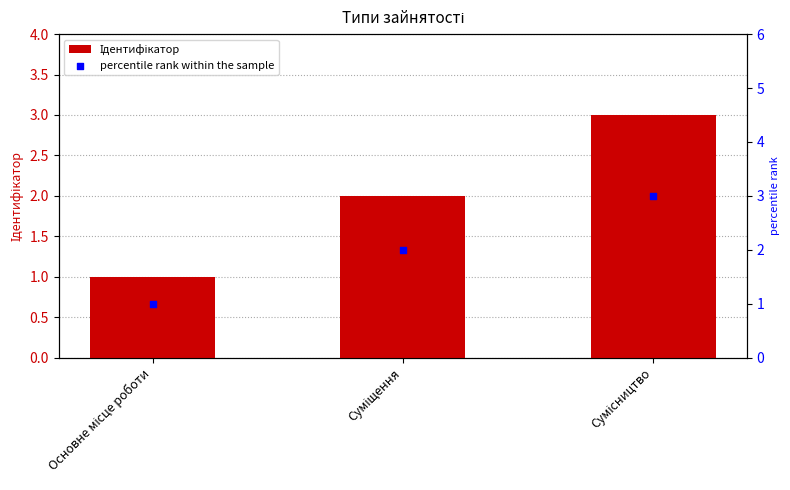

At how many categories does at least one series exceed 2?

1